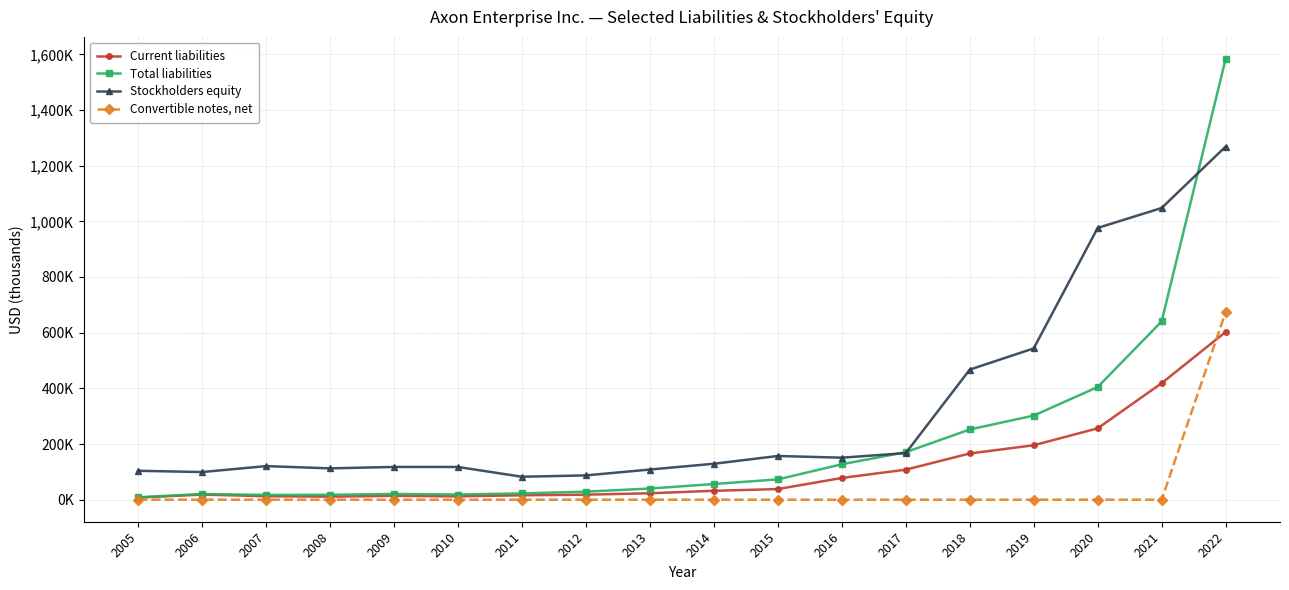

Which series has the largest total across all categories?

Stockholders equity